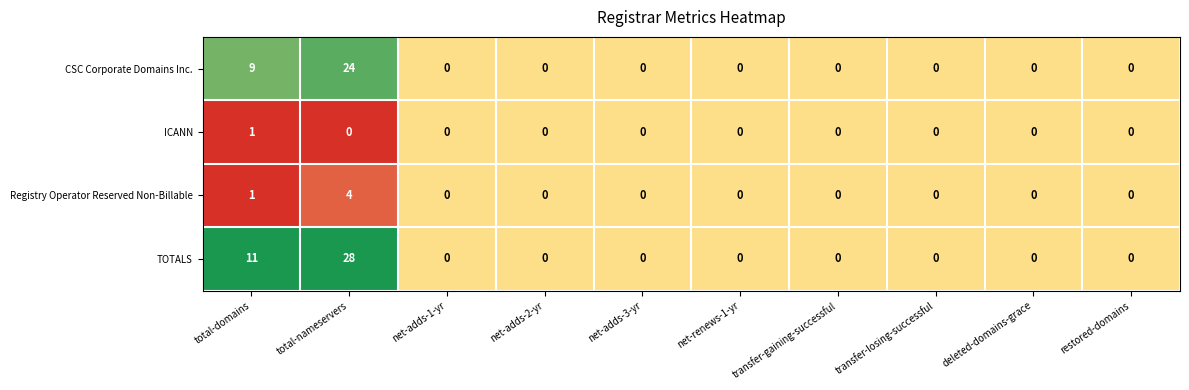

Count the Registry Operator Reserved Non-Billable values in the range 0 to 1.

9